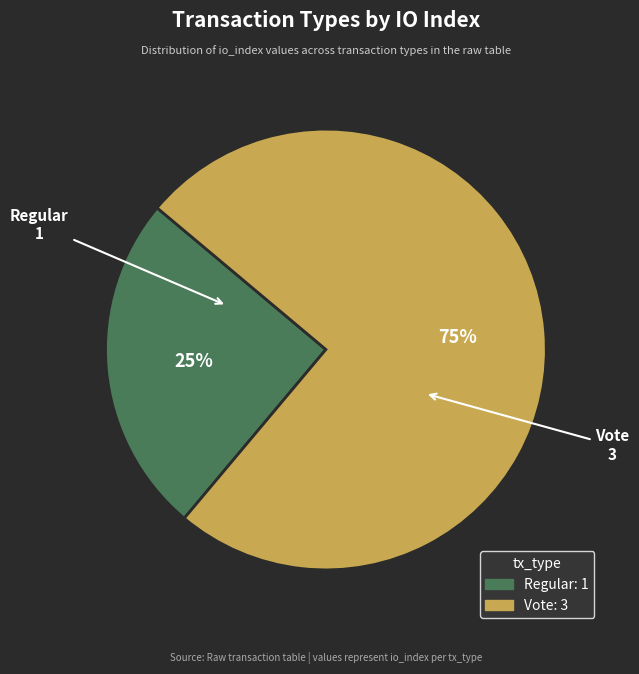

Which category accounts for the majority?

Vote